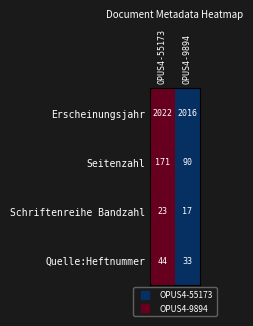

Is it true that Quelle:Heftnummer equals 53 at OPUS4-9894?

False